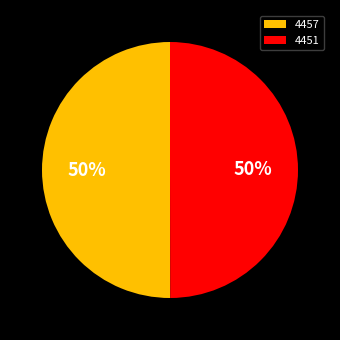

The 4451 slice represents 39% of the pie. True or false?

False